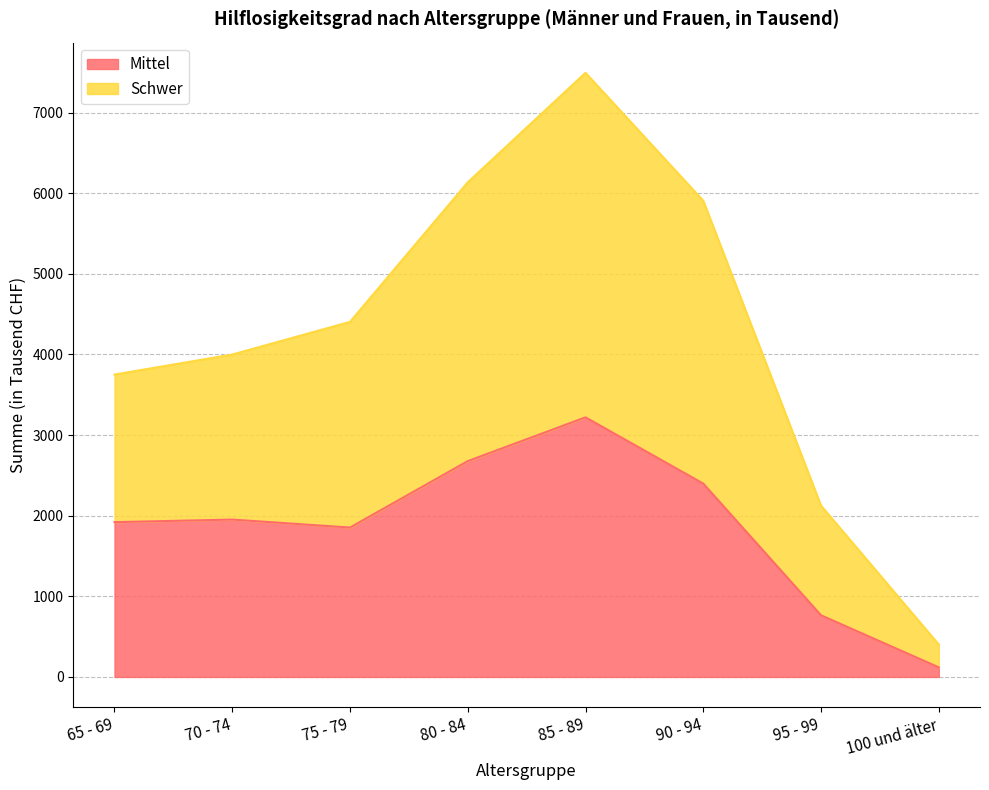

What is the difference between the maximum and minimum values in the Mittel series?

3101